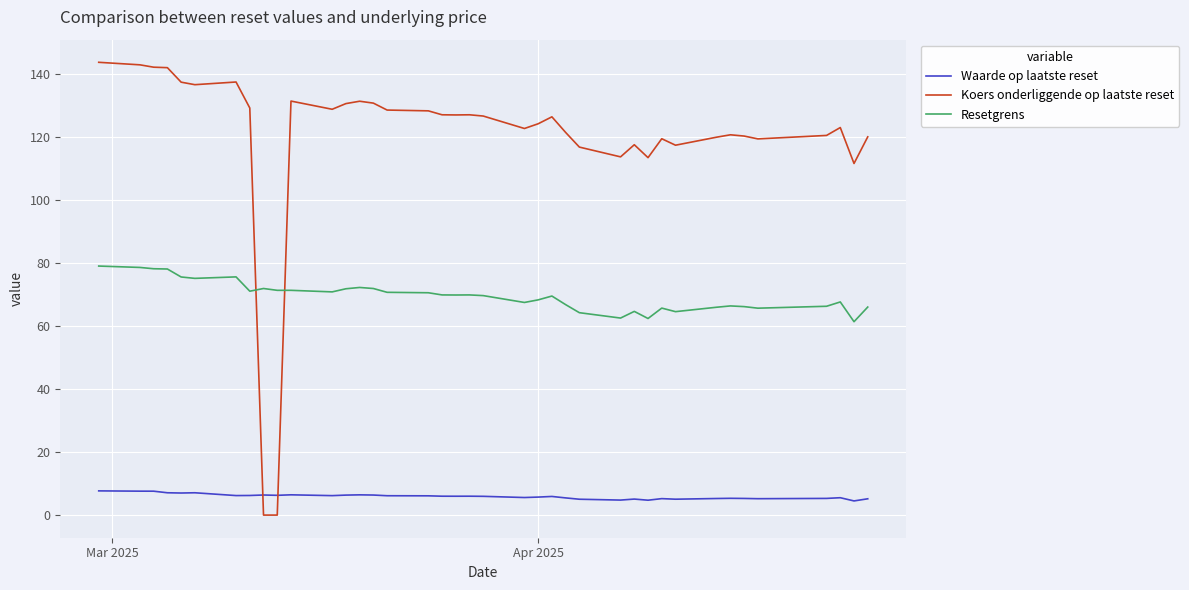

How many lines are shown in the chart?

3